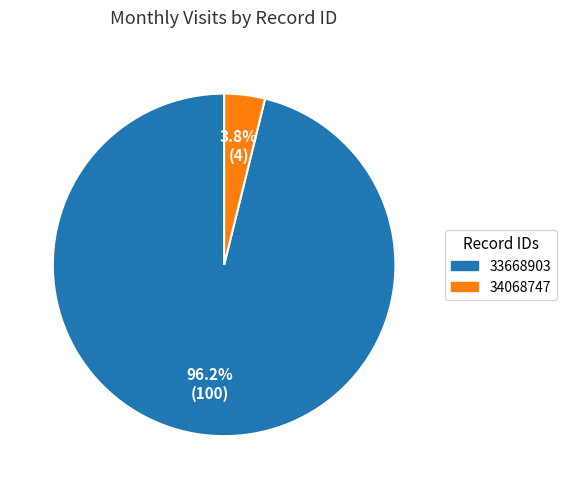

To the nearest percent, what is the combined percentage of 33668903 and 34068747?

100%